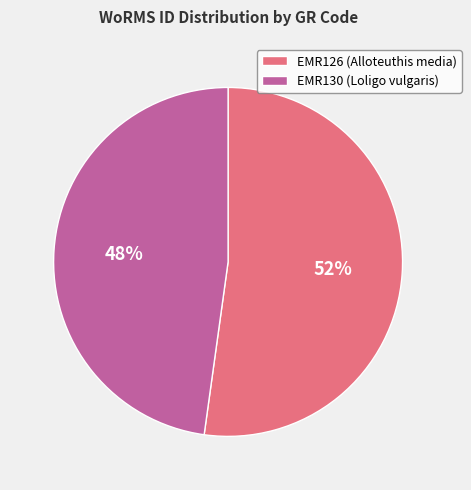

What is the majority slice?

EMR126